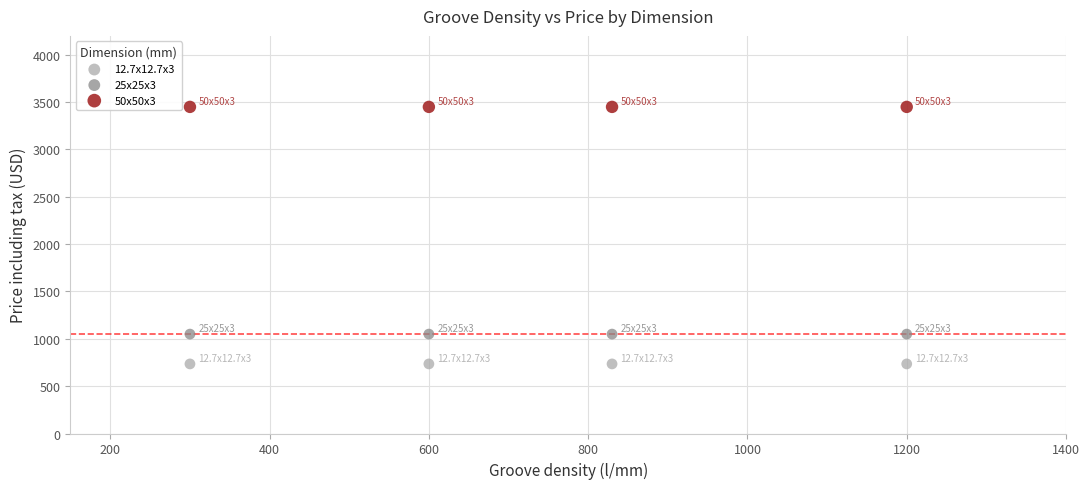

Across all data points, what is the average X value?

732